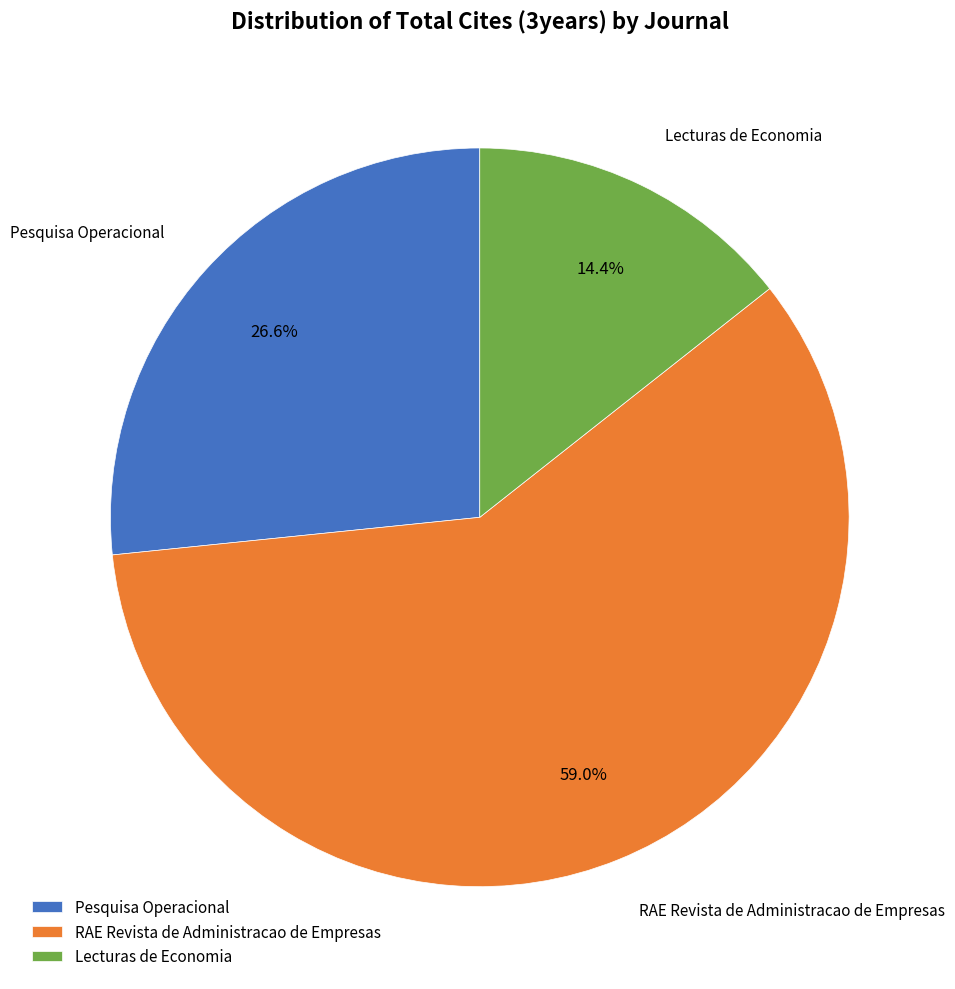

What is the ratio of the value at Lecturas de Economia to the value at Pesquisa Operacional?

0.5